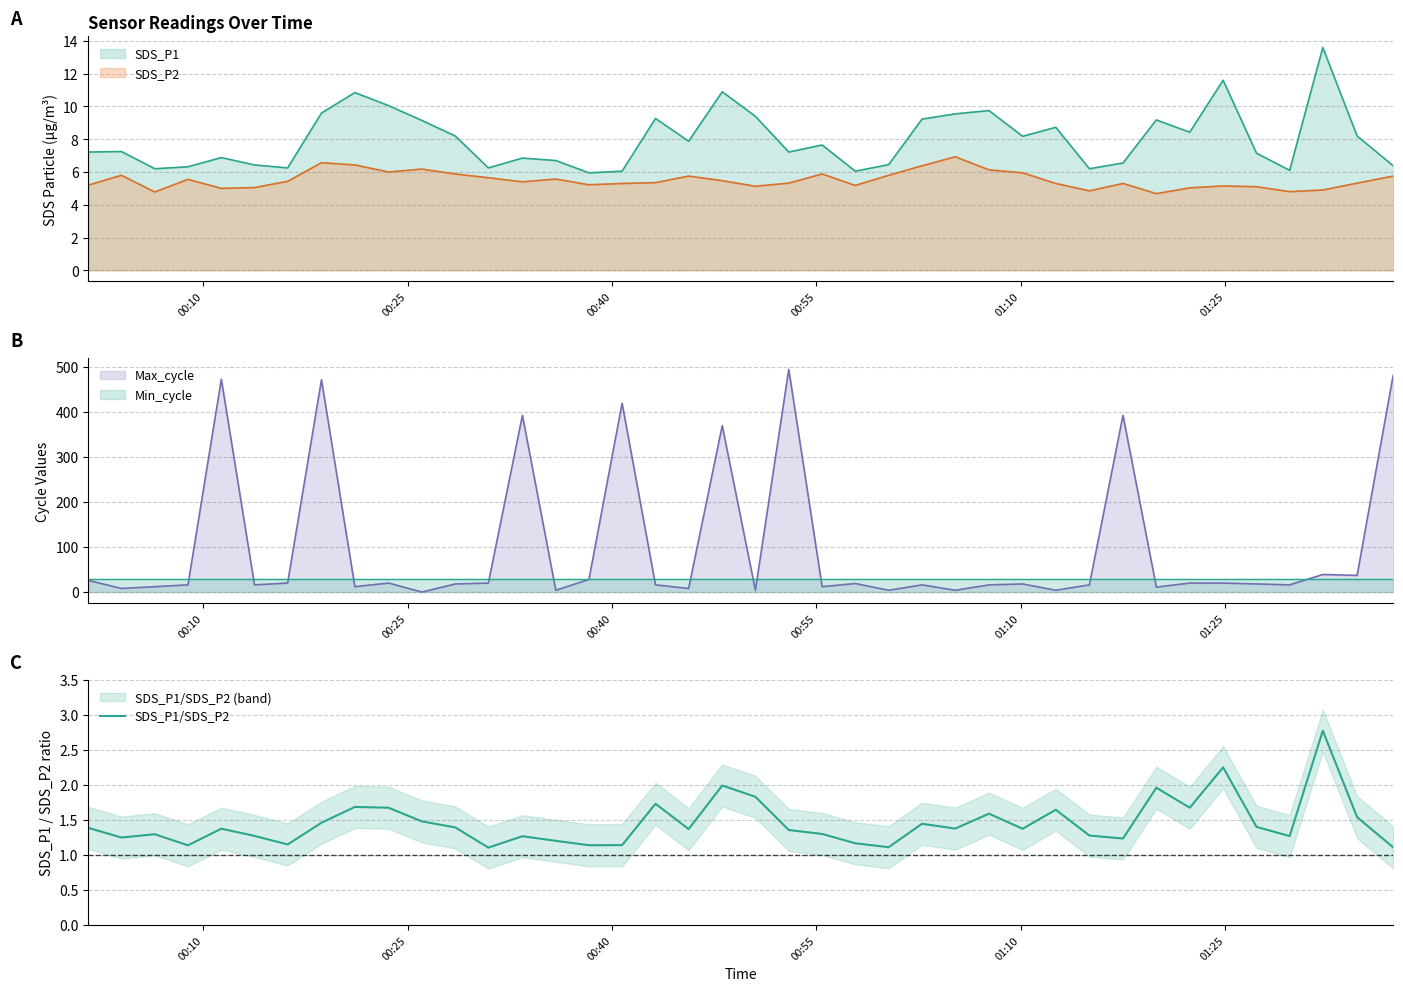

True or false: SDS_P2 and SDS_P1 cross at least once.

False